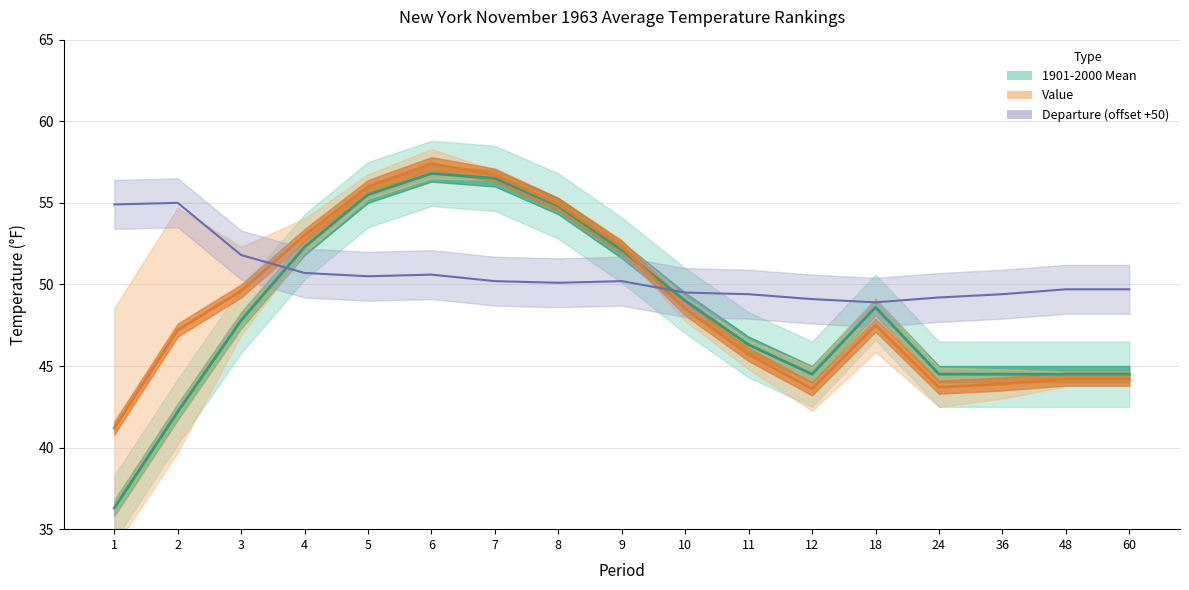

True or false: 1901-2000 Mean and Value intersect in this chart.

True